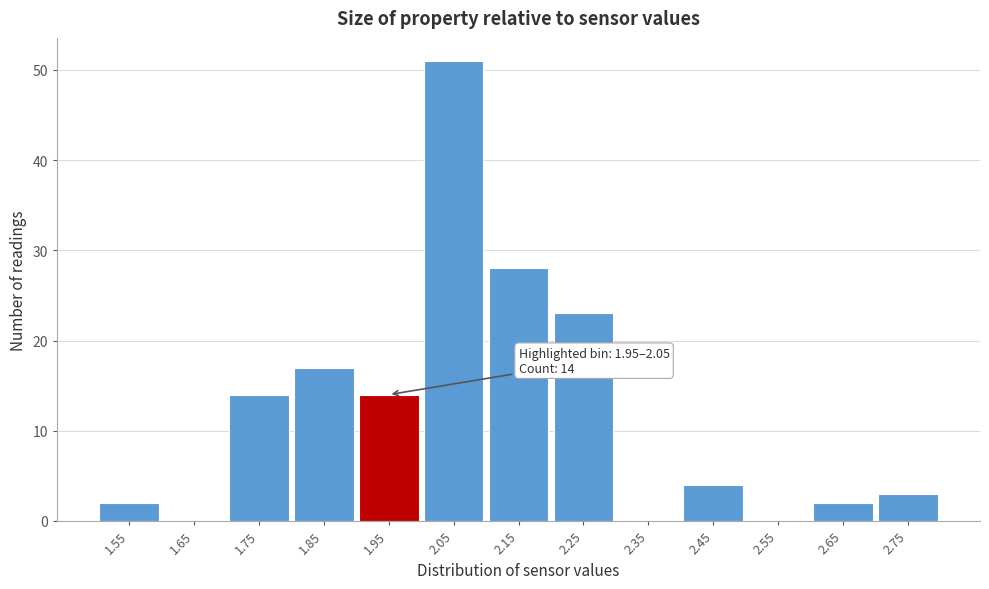

Reading left to right, what are all the values shown in this chart?

1.55=2	1.65=0	1.75=14	1.85=17	1.95=14	2.05=51	2.15=28	2.25=23	2.35=0	2.45=4	2.55=0	2.65=2	2.75=3